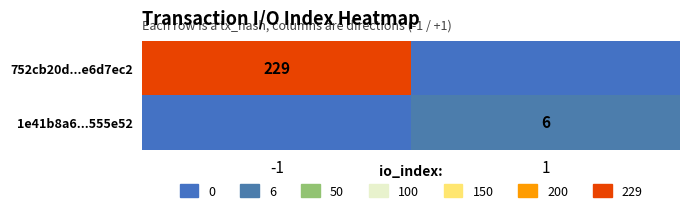

Which has a higher value, -1 or 1?

-1